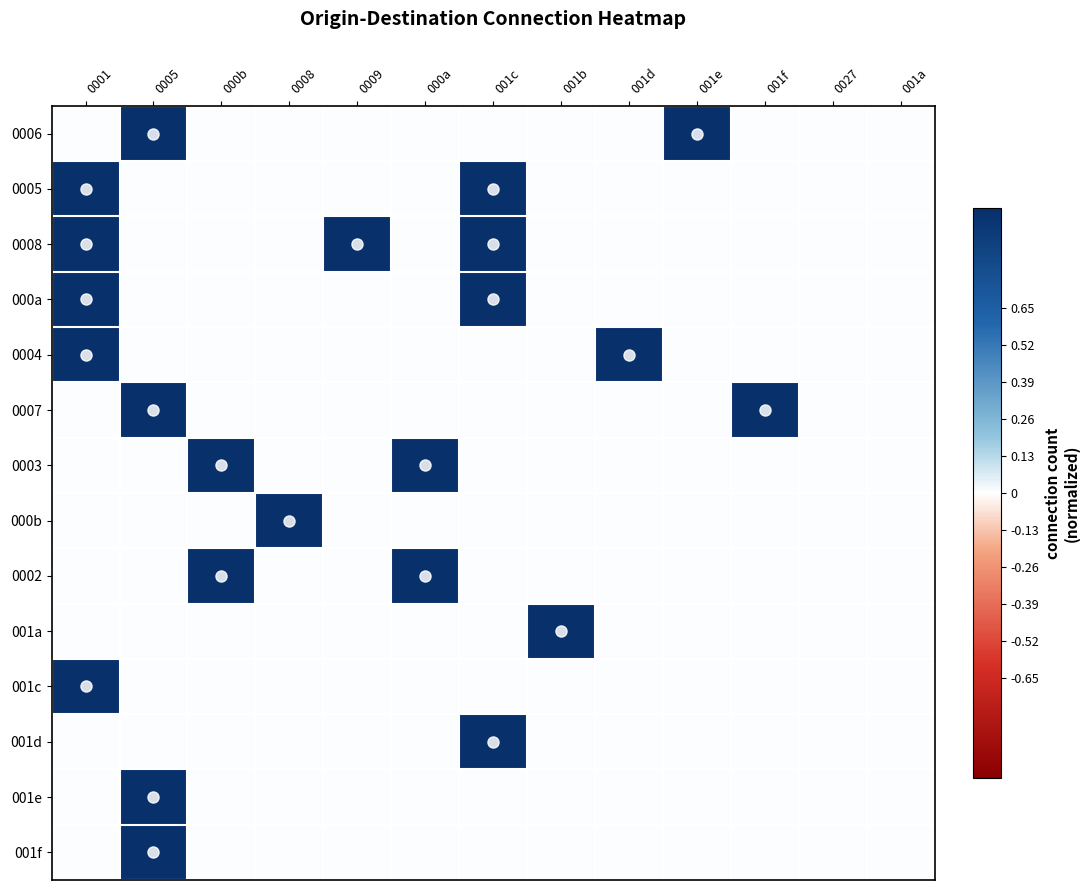

Which has a higher value, 0008 or 001a?

0008